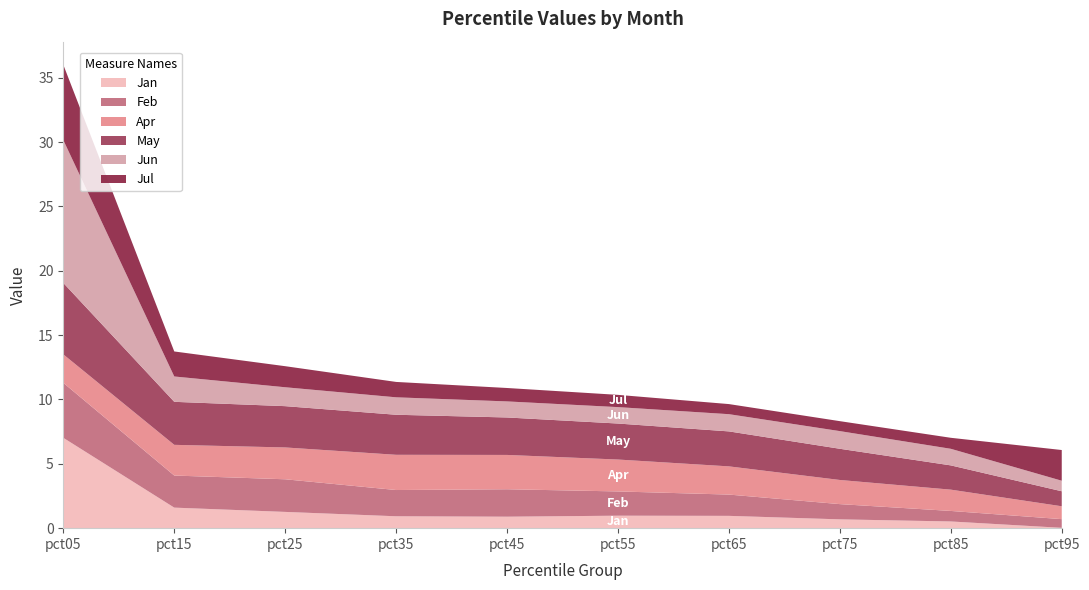

Reading left to right, extract all data points from this chart.

Jan: 7.0	1.6	1.3	0.9	0.9	1.0	1.0	0.7	0.5	0.0
Feb: 4.3	2.5	2.5	2.0	2.1	1.9	1.7	1.2	0.8	0.7
Apr: 2.2	2.4	2.5	2.7	2.7	2.5	2.2	1.9	1.7	1.0
May: 5.6	3.3	3.2	3.1	2.9	2.8	2.7	2.4	1.9	1.2
Jun: 11.1	2.0	1.5	1.4	1.2	1.3	1.3	1.4	1.3	0.8
Jul: 5.8	1.9	1.6	1.2	1.0	1.0	0.8	0.8	0.9	2.4